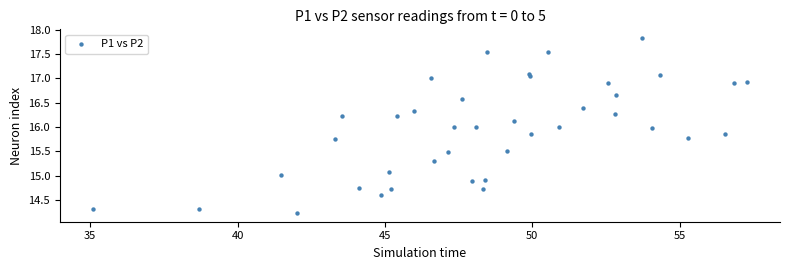

What is the range of Y values (max minus min)?

3.6